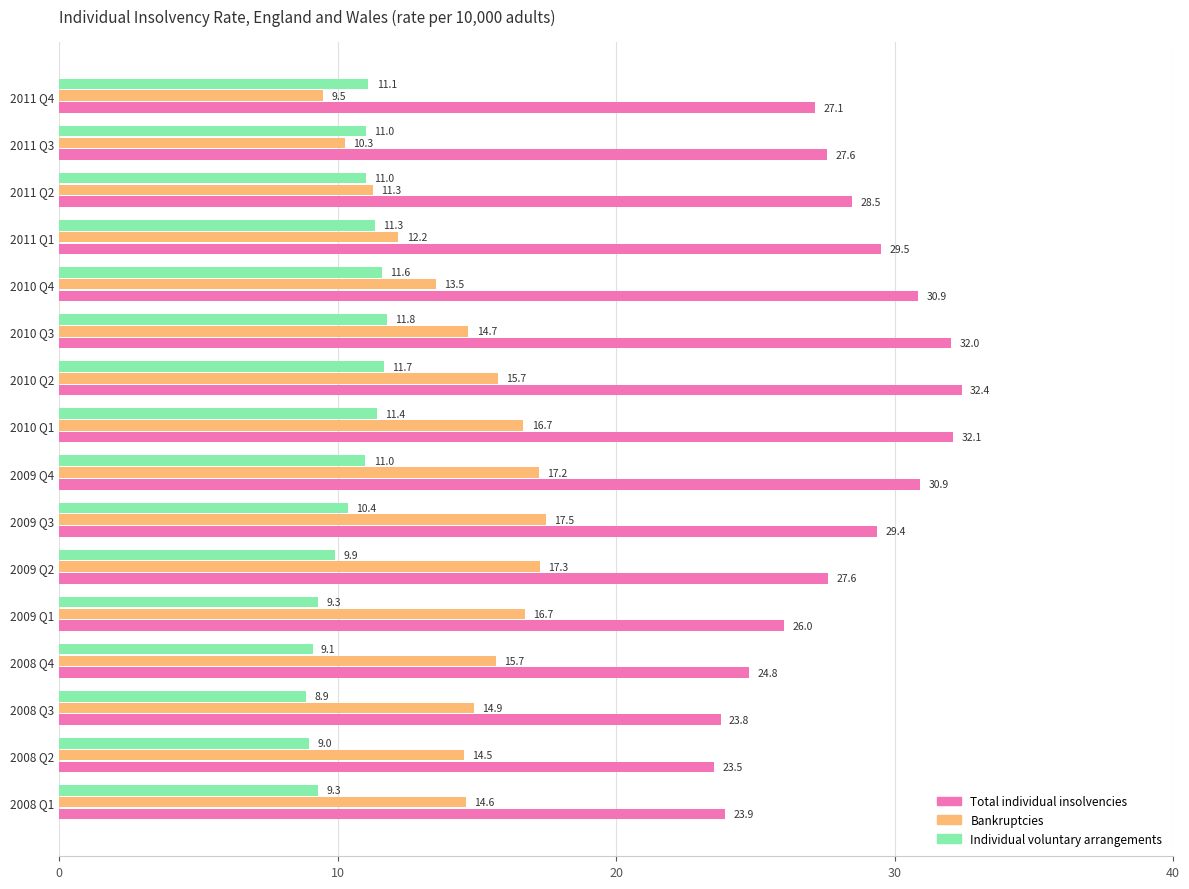

How many distinct data groups are displayed?

3